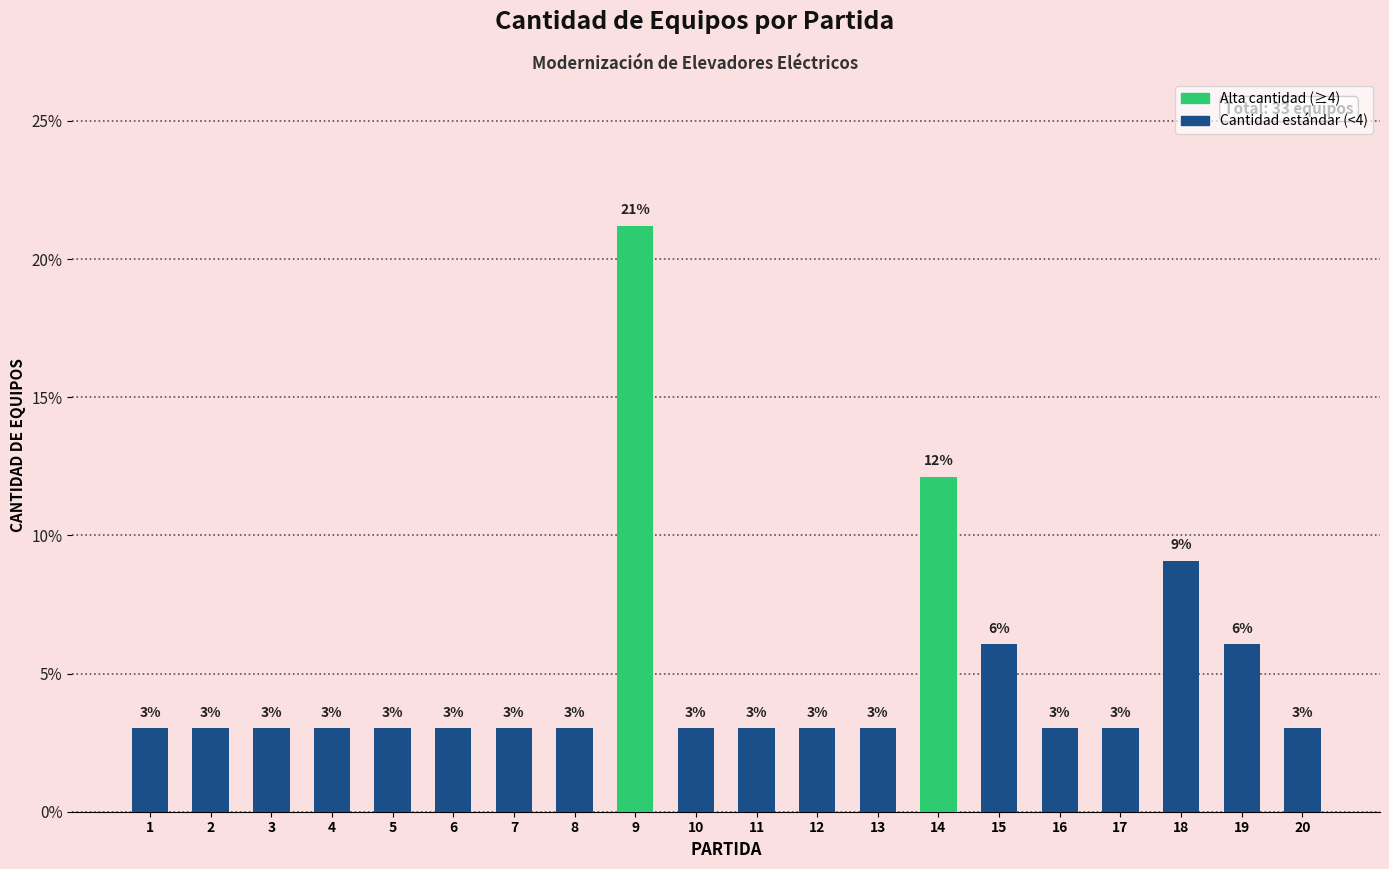

What value does the data have at 1?

3.0